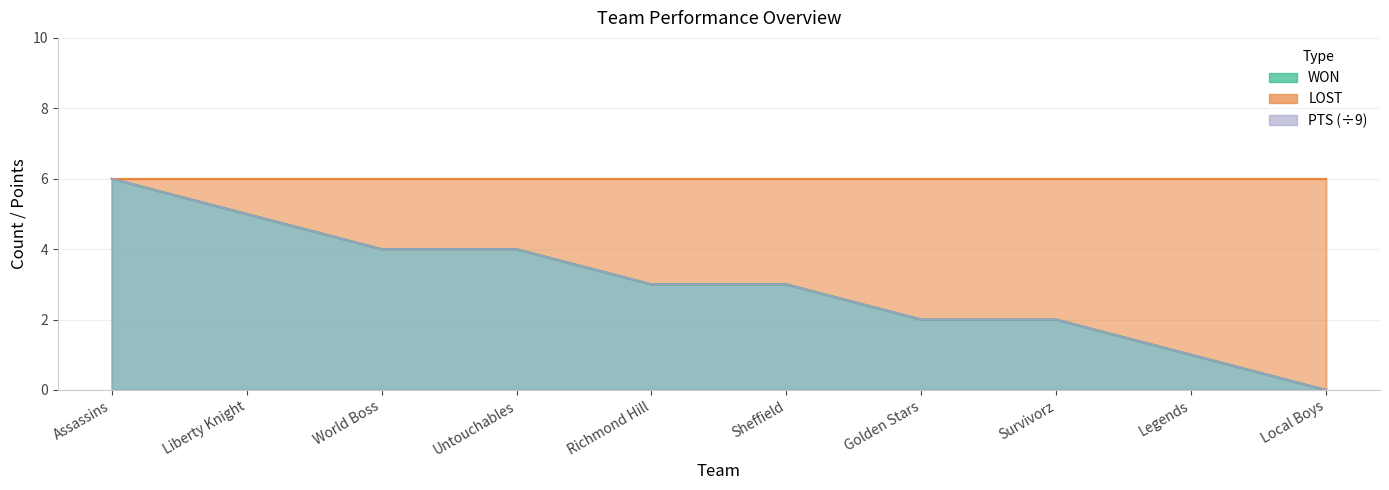

What is the sum of the LOST values at Golden Stars and Assassins?

8